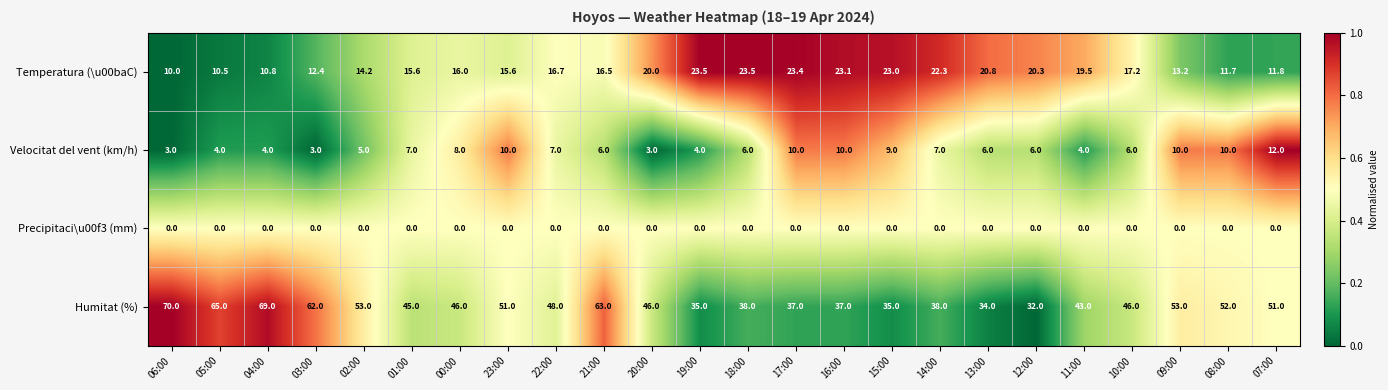

Read the Velocitat del vent (km/h) value at 14:00.

7.0